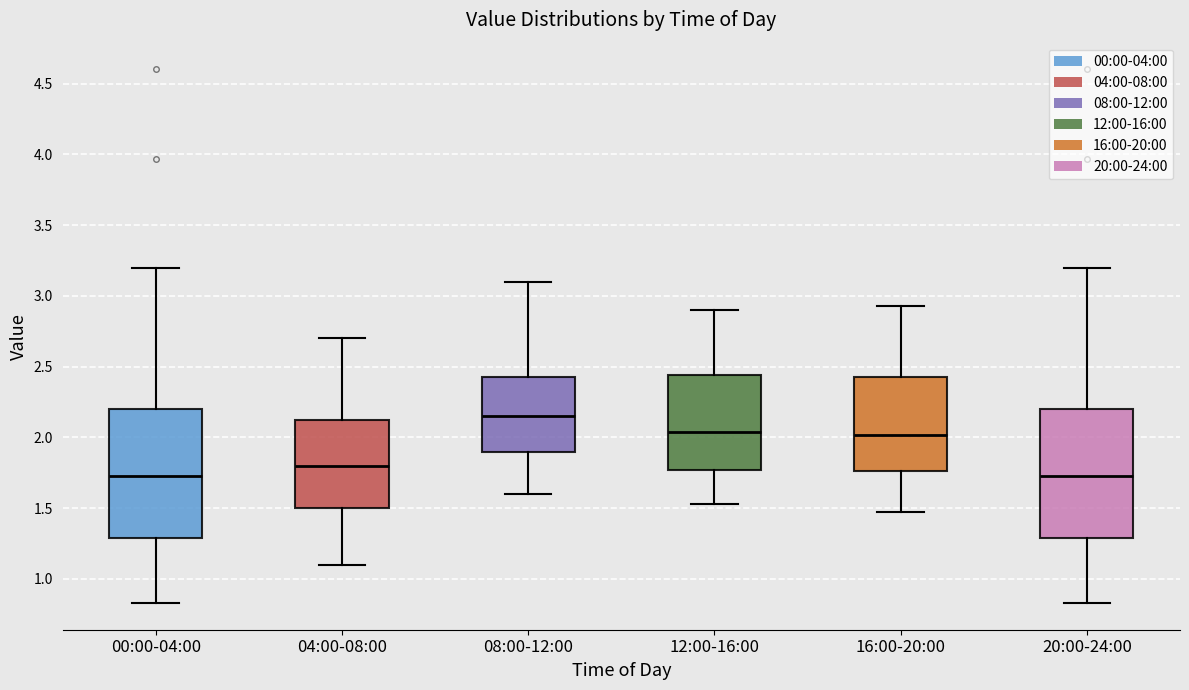

Where is the upper edge of the box for 08:00-12:00 on the y-axis? The values are not printed on the chart, so give them approximately, as read against the axis.

2.45